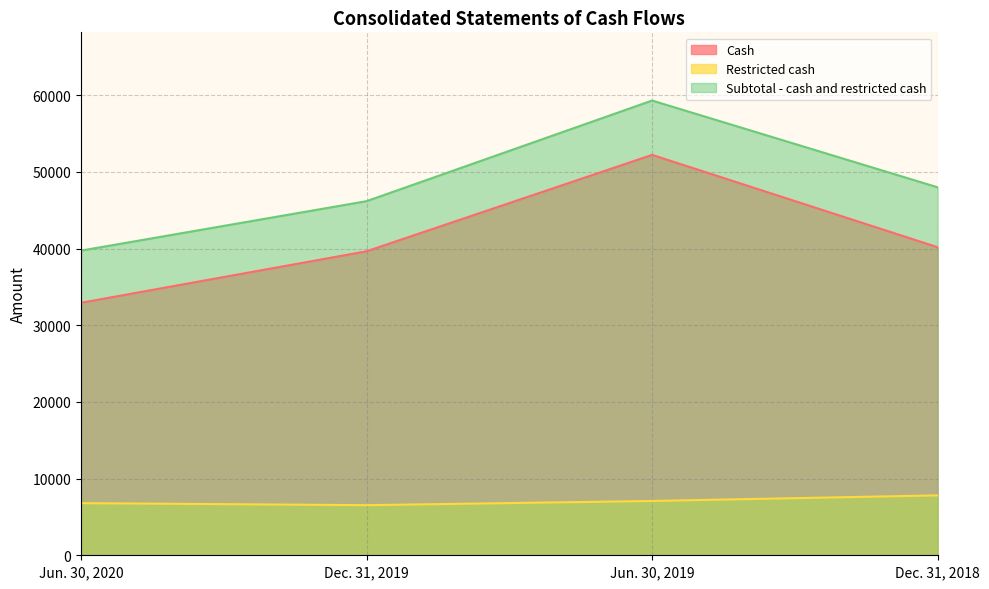

Does the chart have visible grid lines?

Yes